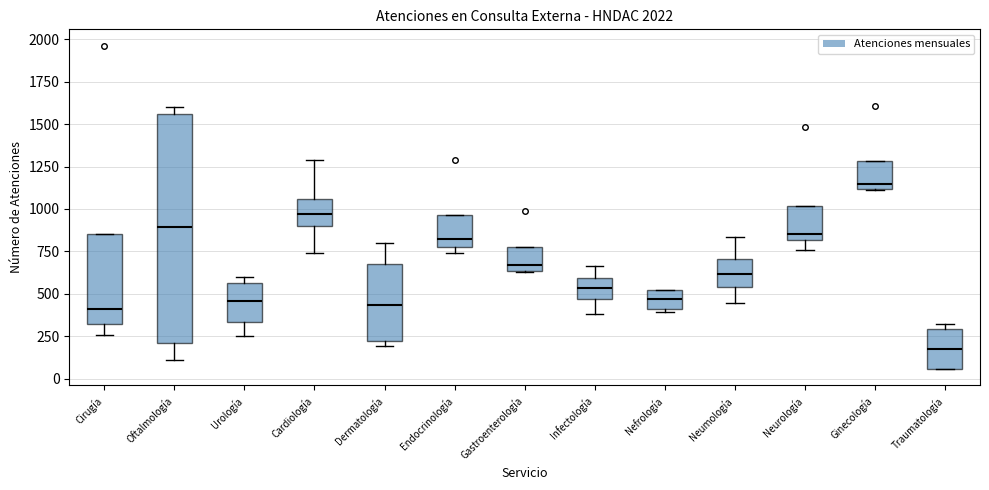

Which box has the lowest median line?

Traumatología